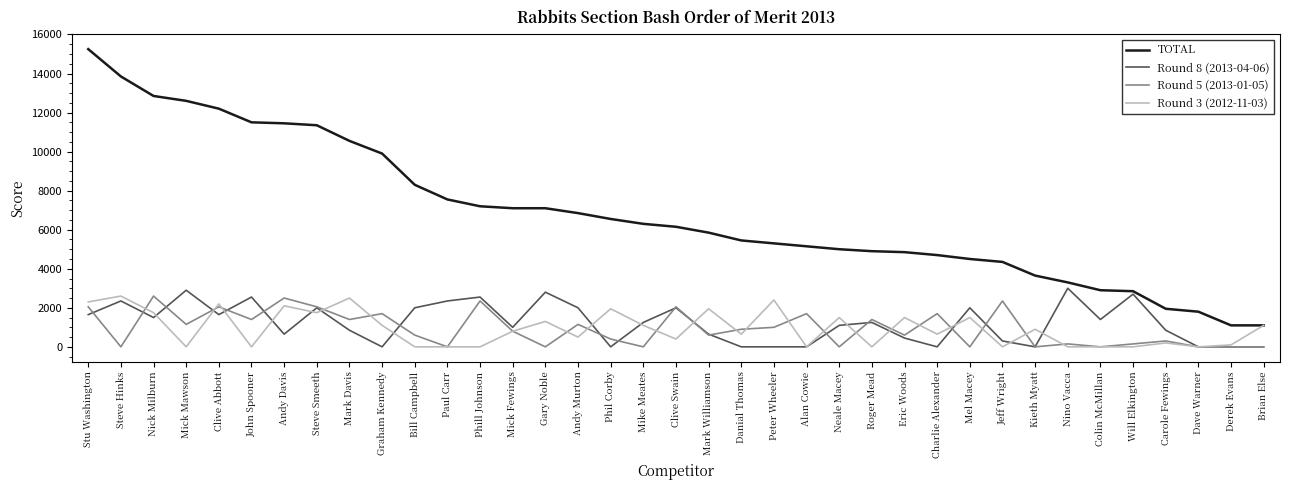

Is it true that TOTAL equals 21390 at Mick Mawson?

False